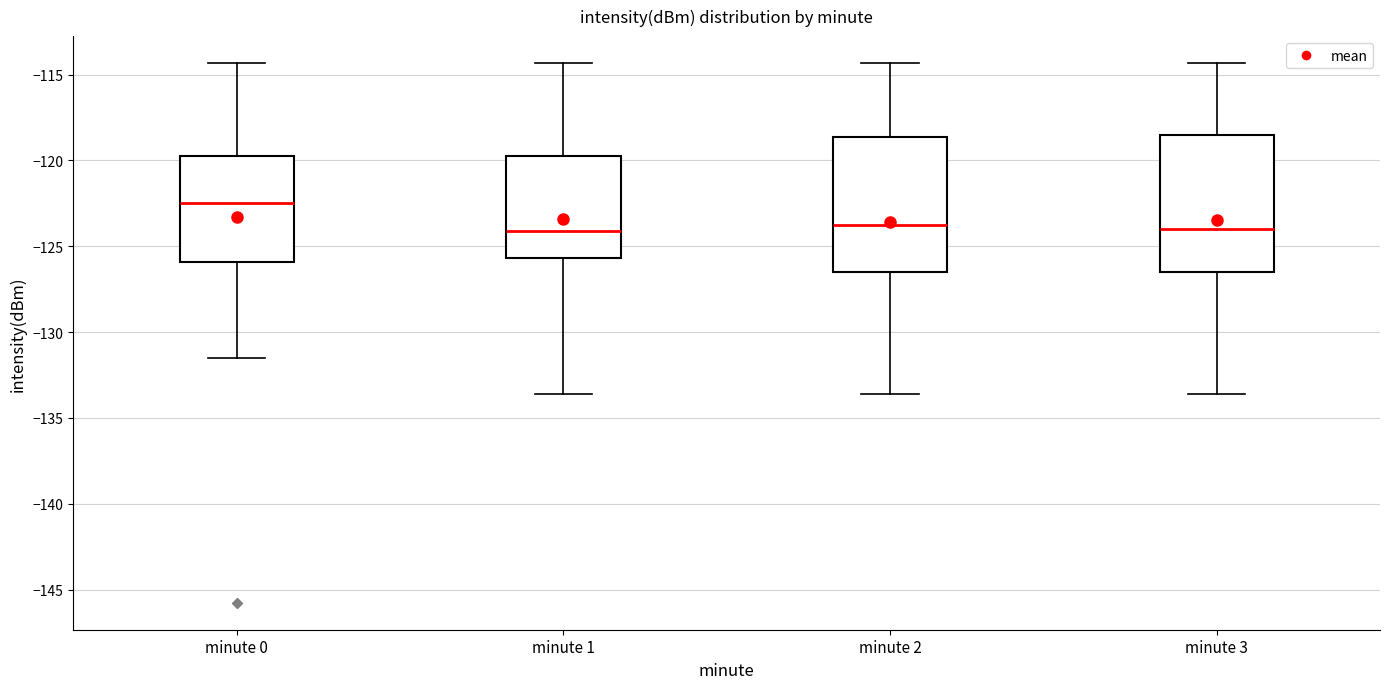

Reading left to right, transcribe this box plot: for each box, give where its median line is, the range the box spans, and where its two whiskers end, as read against the y-axis. The values are not printed on the chart, so give them approximately, as read against the axis.

minute 0: median -122.5, box -126.0 to -120.0, whiskers -131.5 to -114.5
minute 1: median -124.0, box -125.5 to -120.0, whiskers -133.5 to -114.5
minute 2: median -124.0, box -126.5 to -118.5, whiskers -133.5 to -114.5
minute 3: median -124.0, box -126.5 to -118.5, whiskers -133.5 to -114.5